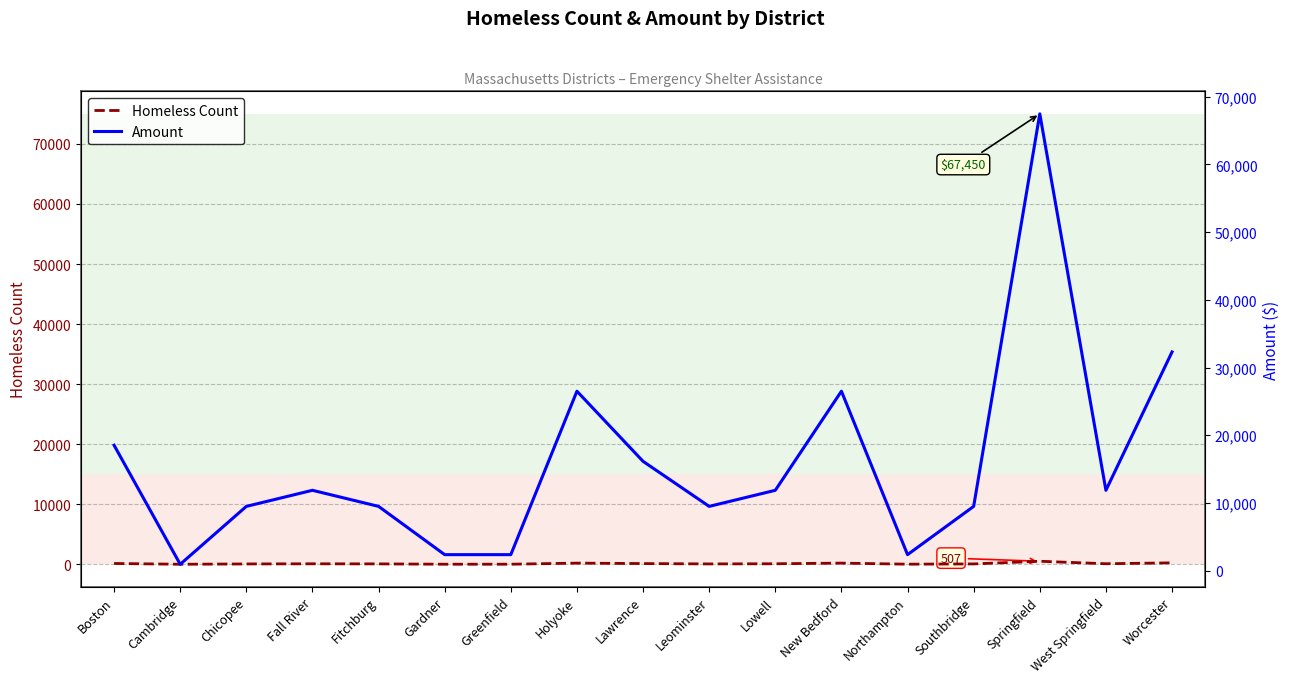

How many values in the Amount series are below 11875?

8